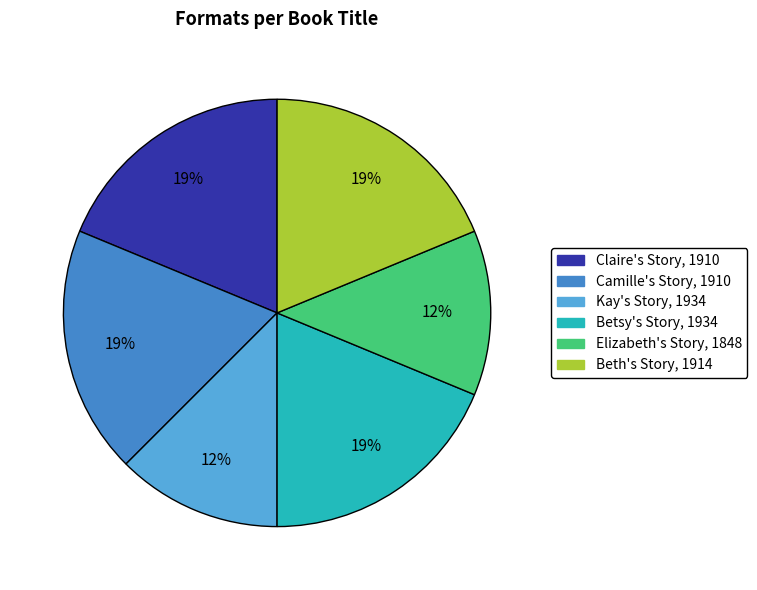

What percentage is the Camille's Story, 1910 slice, to the nearest percent?

19%